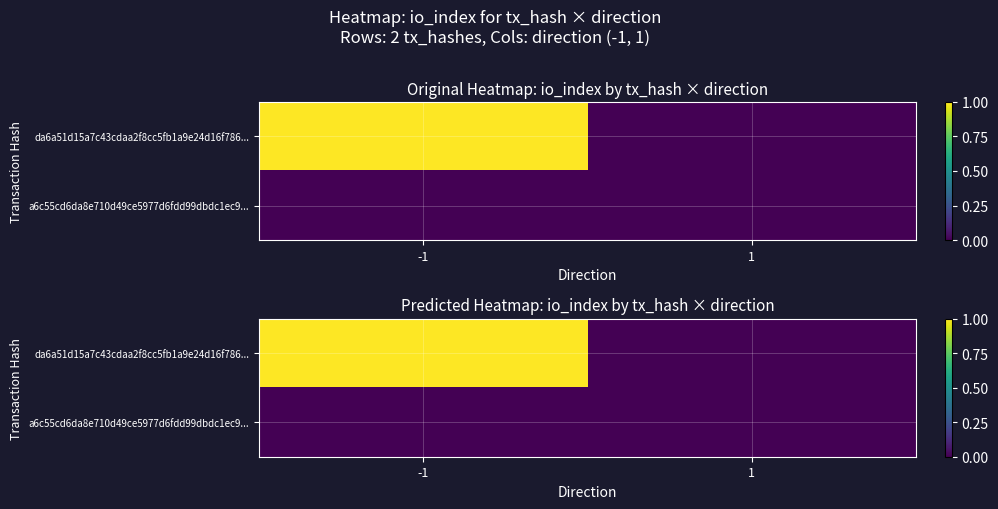

Which category has the highest value in the da6a51d15a7c43cdaa2f8cc5fb1a9e24d16f786... series?

-1